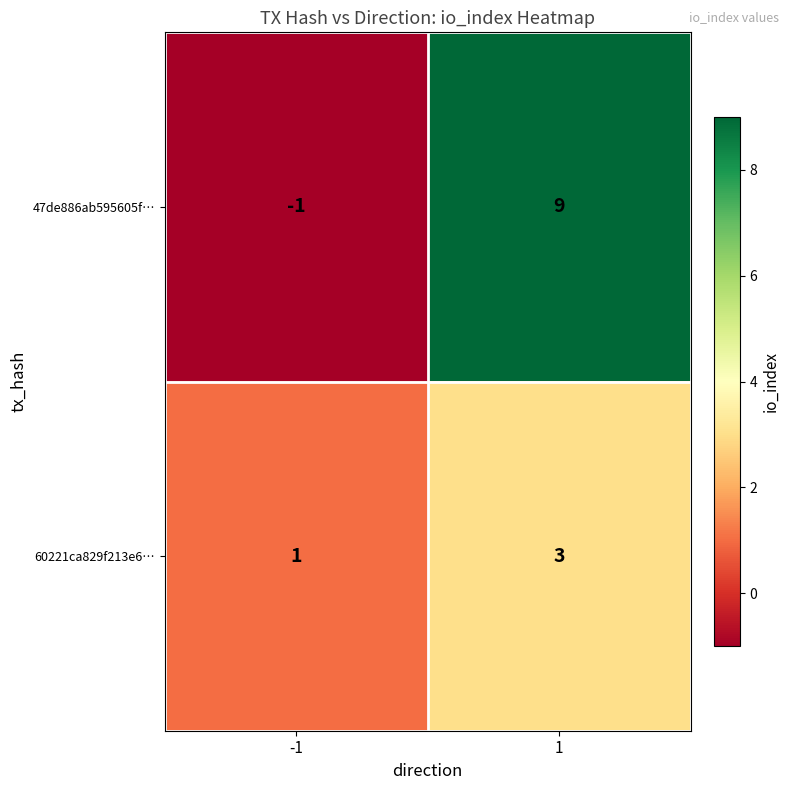

Is the value of 47de886ab595605f… at 1 greater than the value of 60221ca829f213e6… at -1?

Yes